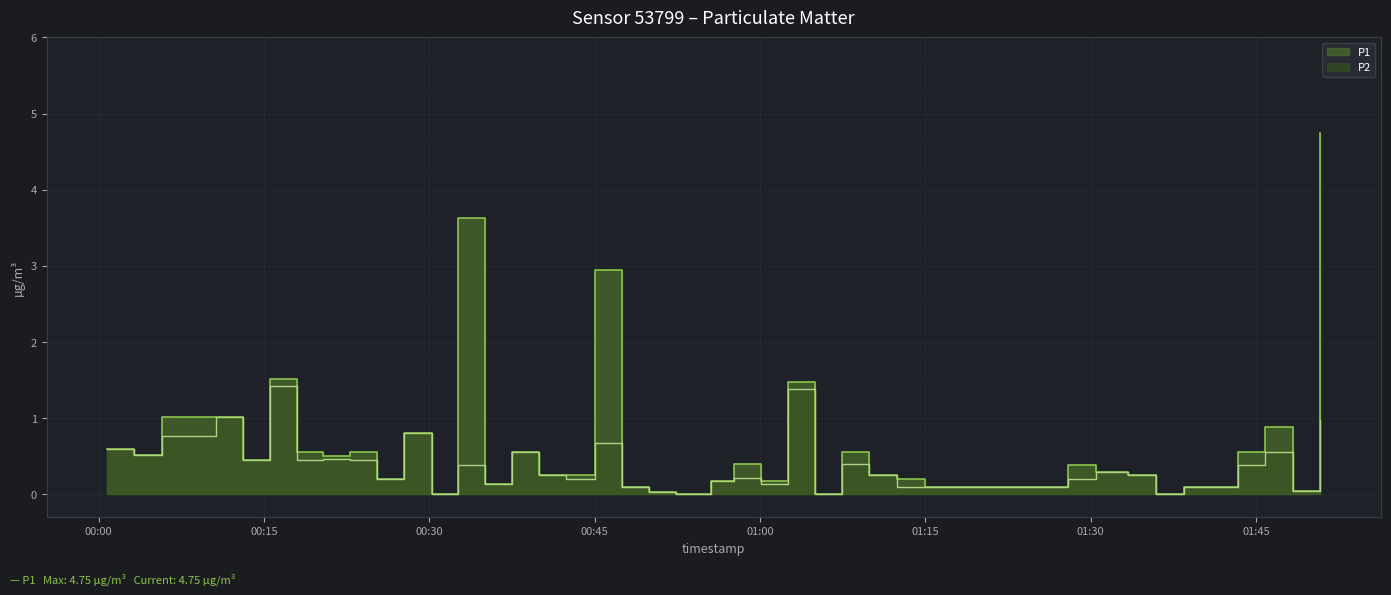

What is the greatest value displayed?

4.8